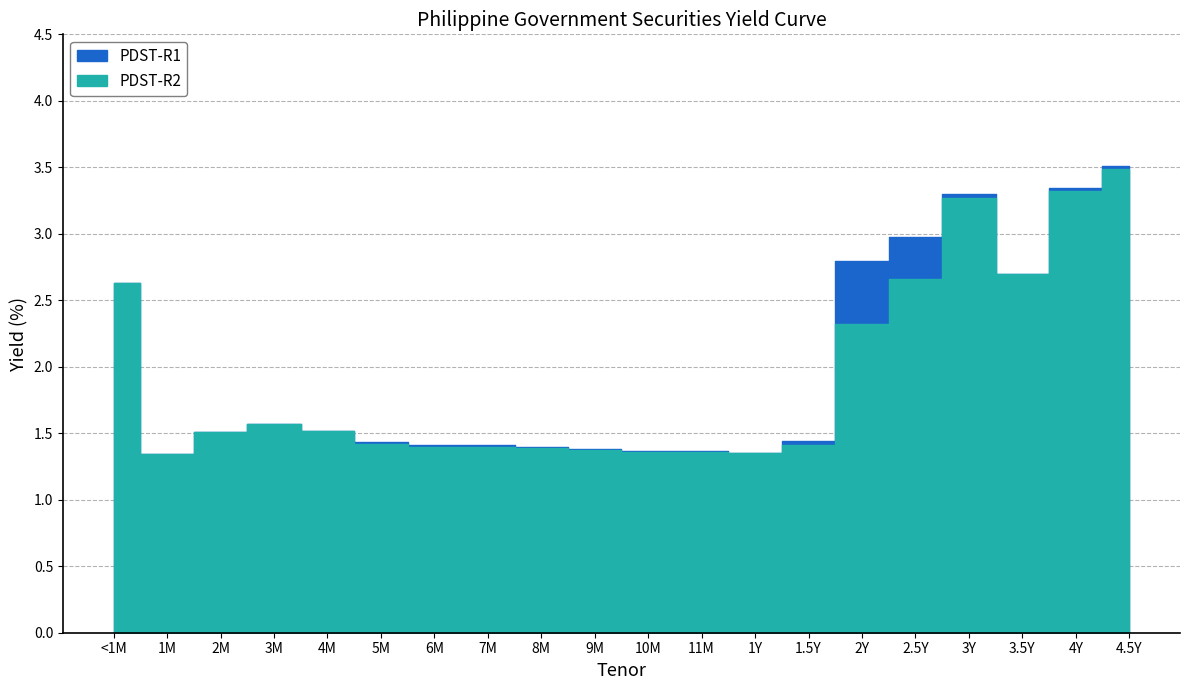

Which series has the largest range (max minus min)?

PDST-R1